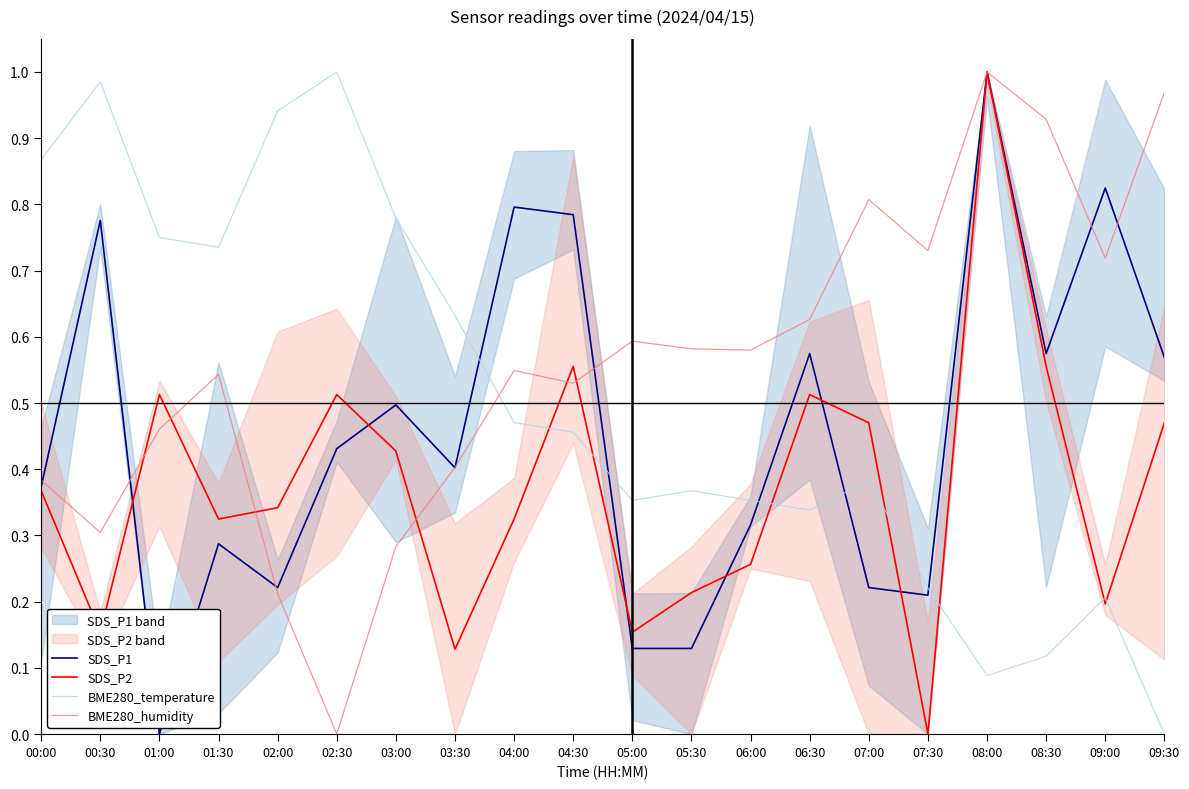

The BME280_humidity series shows 0.3 at 07:00. True or false?

False